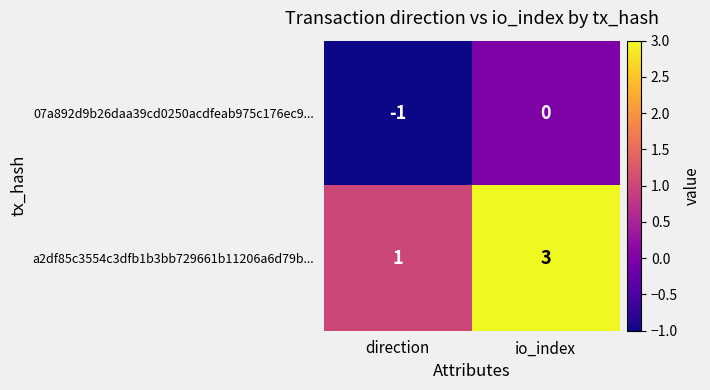

Which series has the largest range (max minus min)?

a2df85c3554c3dfb1b3bb729661b11206a6d79b...